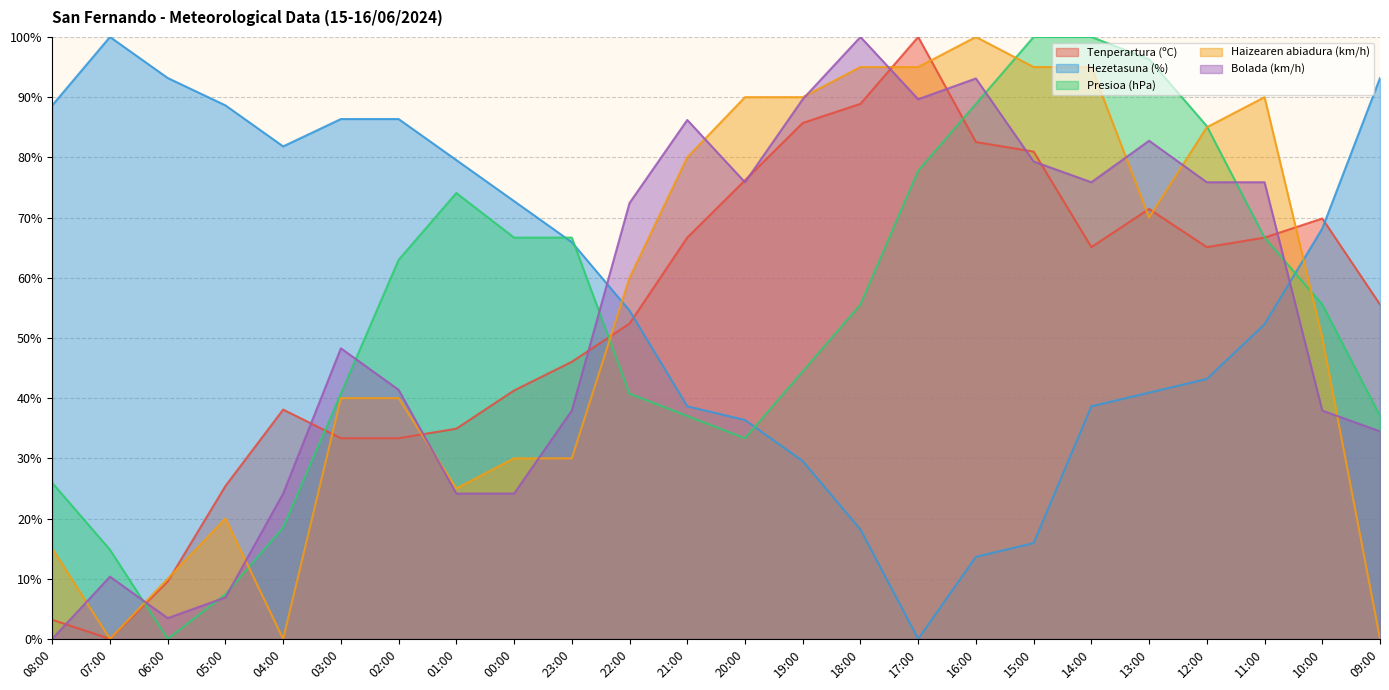

How many intersections are there between Presioa (hPa) and Tenperartura (ºC)?

5